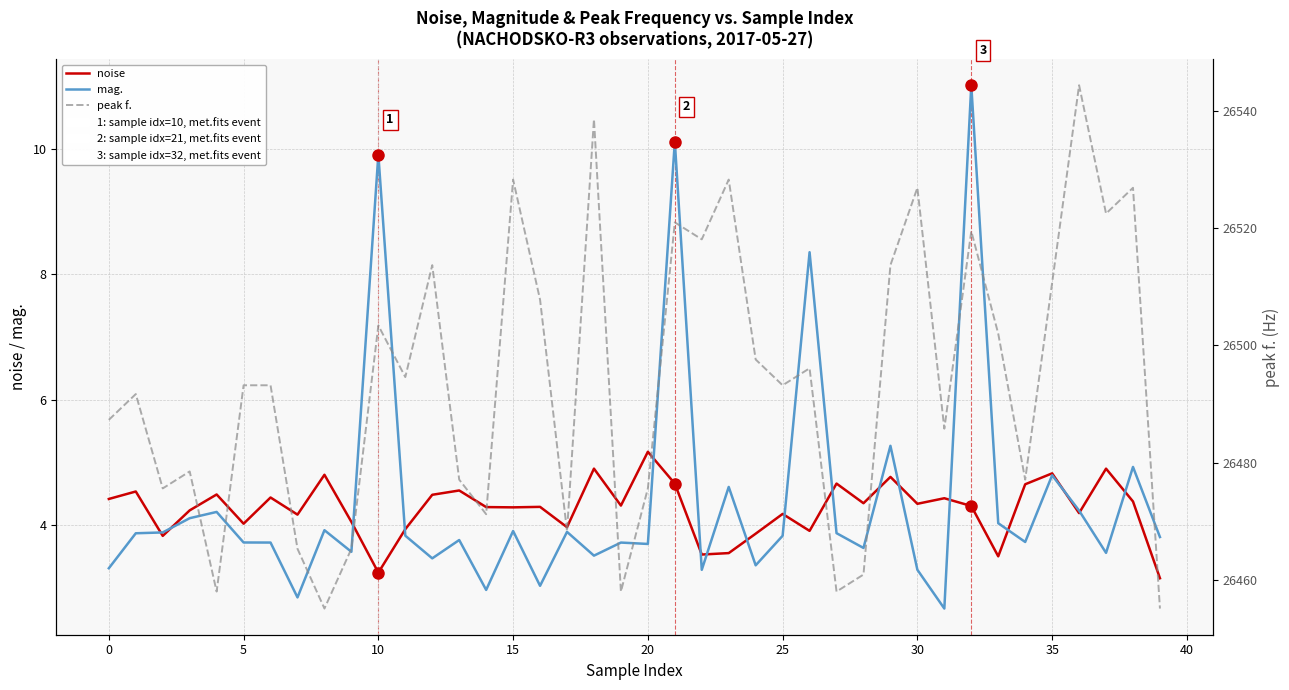

At which category is the sum across all series the highest?

36